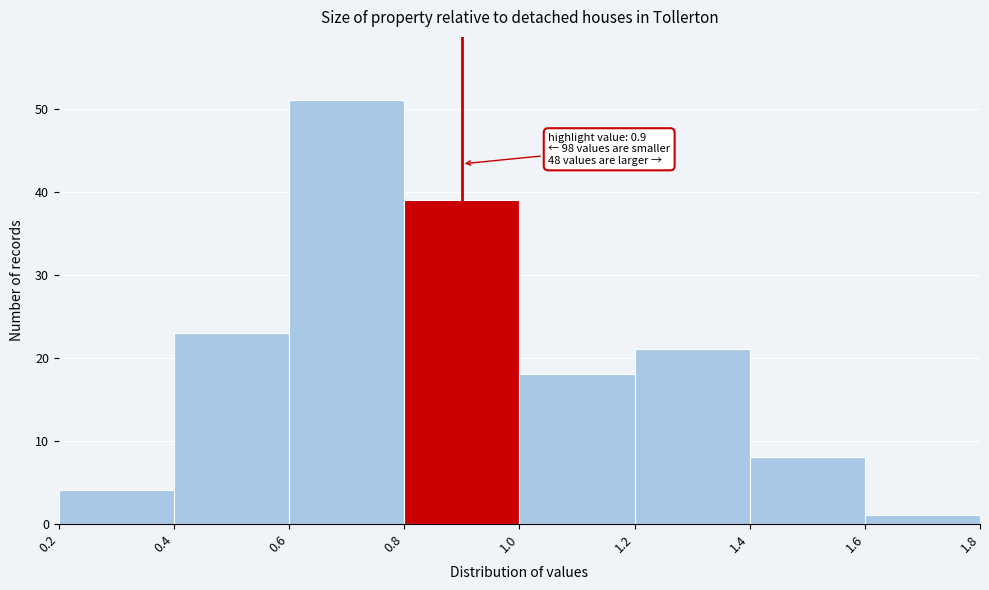

Over which range of the x-axis is the bar tallest?

0.6 to 0.8